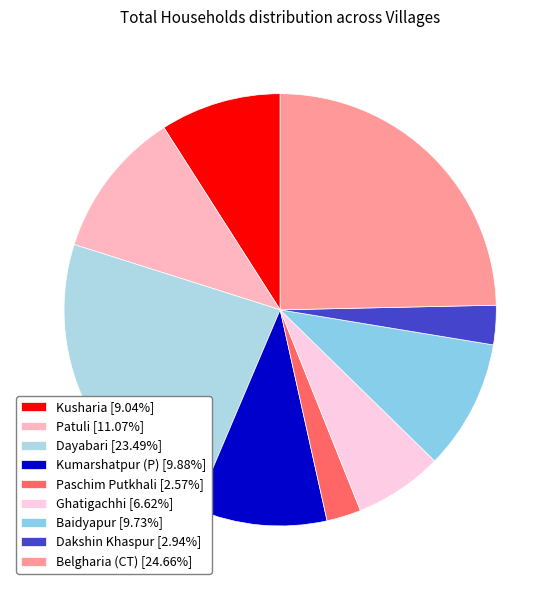

Do Paschim Putkhali and Patuli together represent more than half of the pie?

No